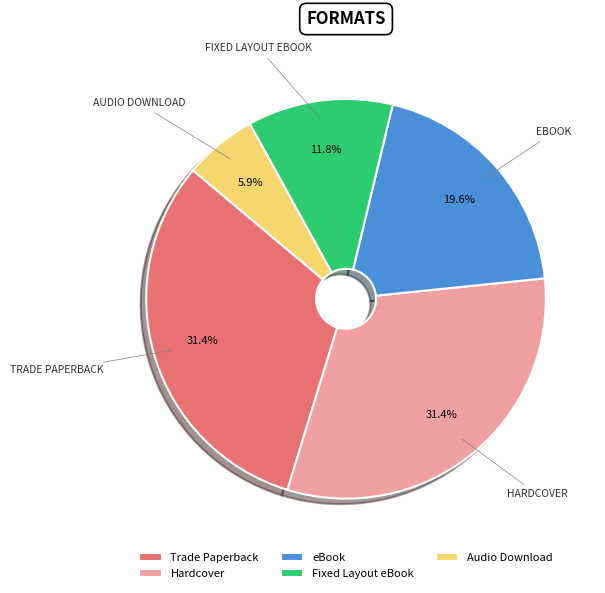

What is the total percentage of Trade Paperback and Audio Download?

37.3%